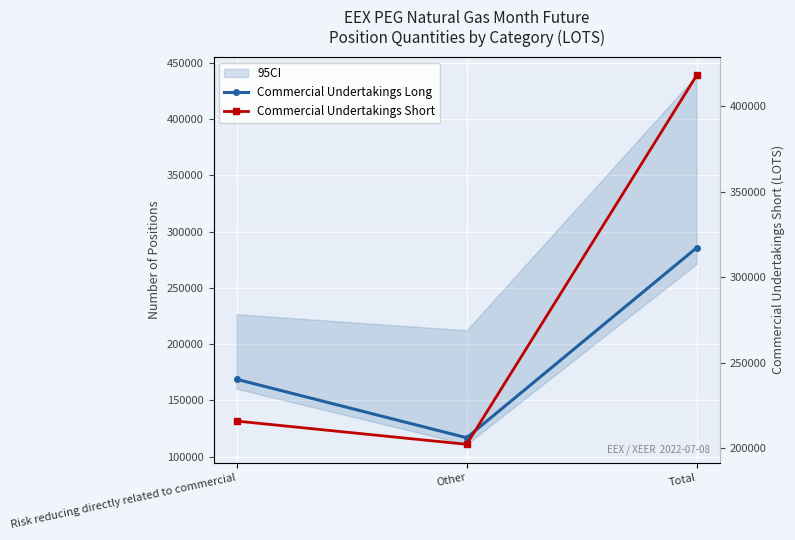

What is the difference between the Commercial Undertakings Short values at Other and Total?

215807